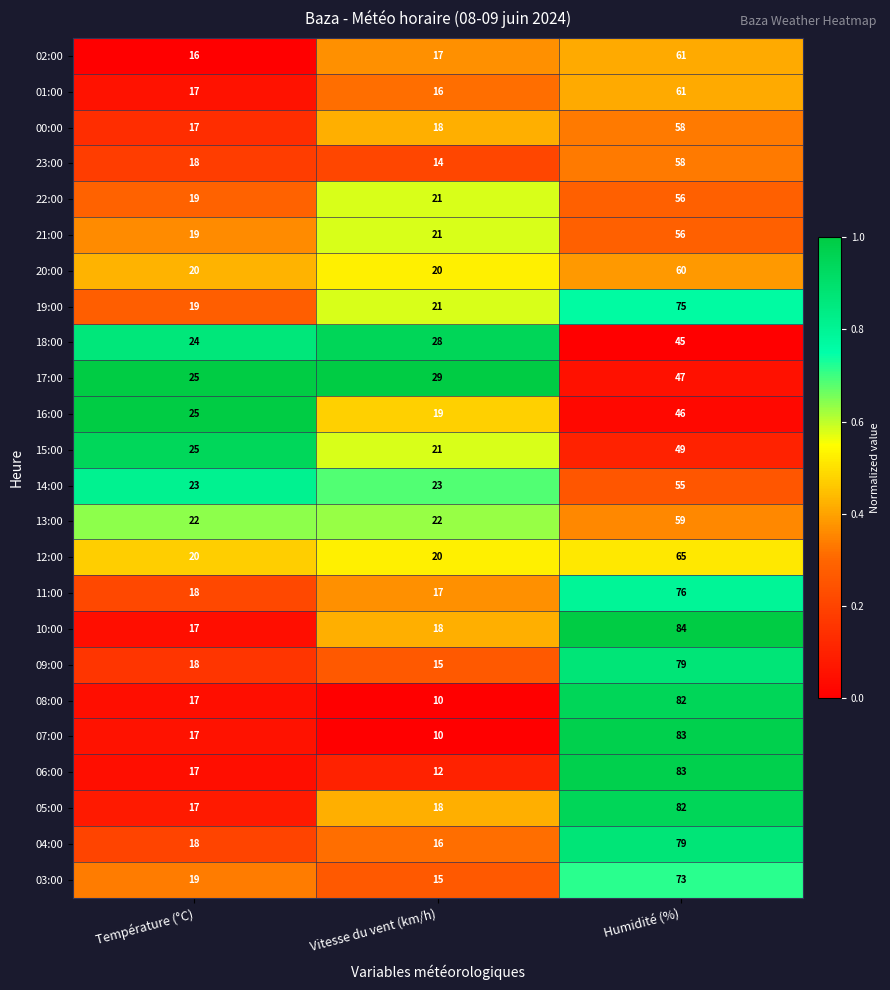

The 19:00 series shows 18 at Humidité (%). True or false?

False